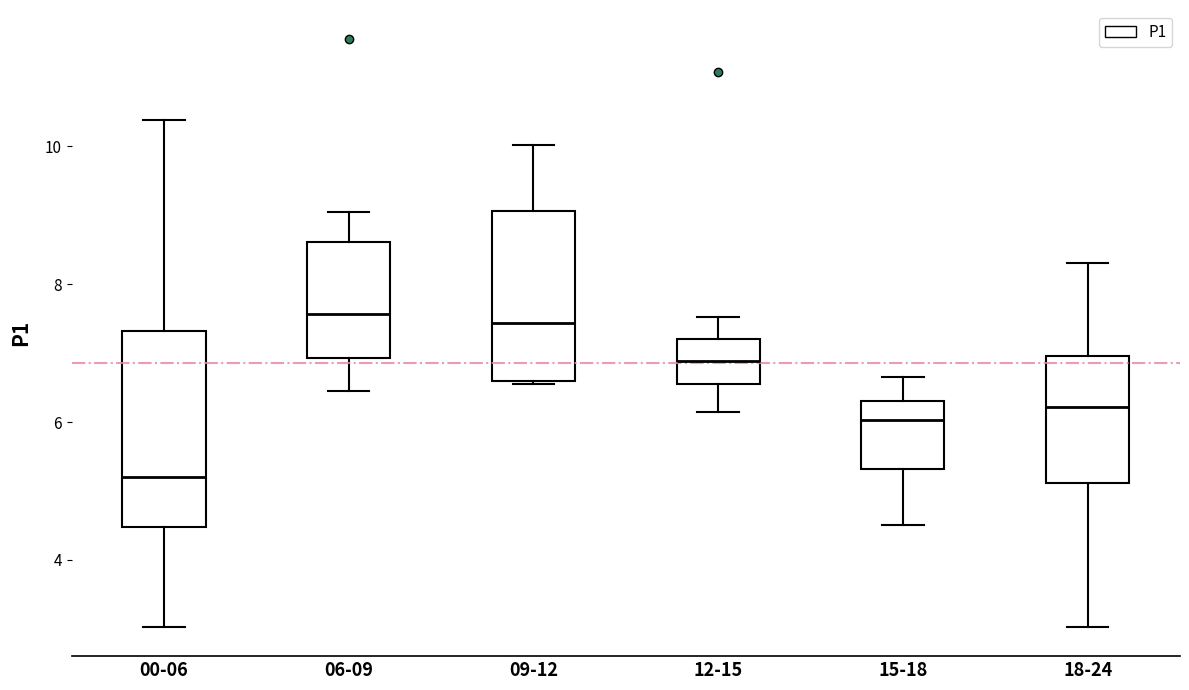

Which box has the lowest median line?

00-06